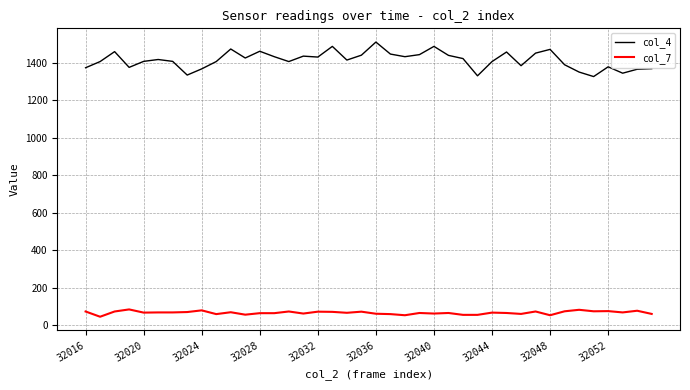

Which series has the largest range (max minus min)?

col_4